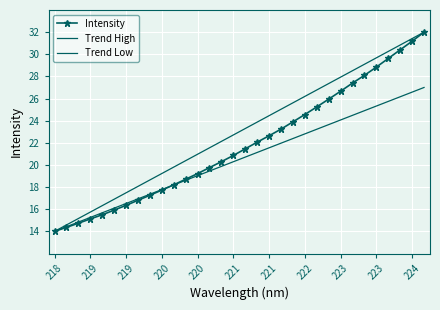

At which label is the value closest to 23?

221.6902